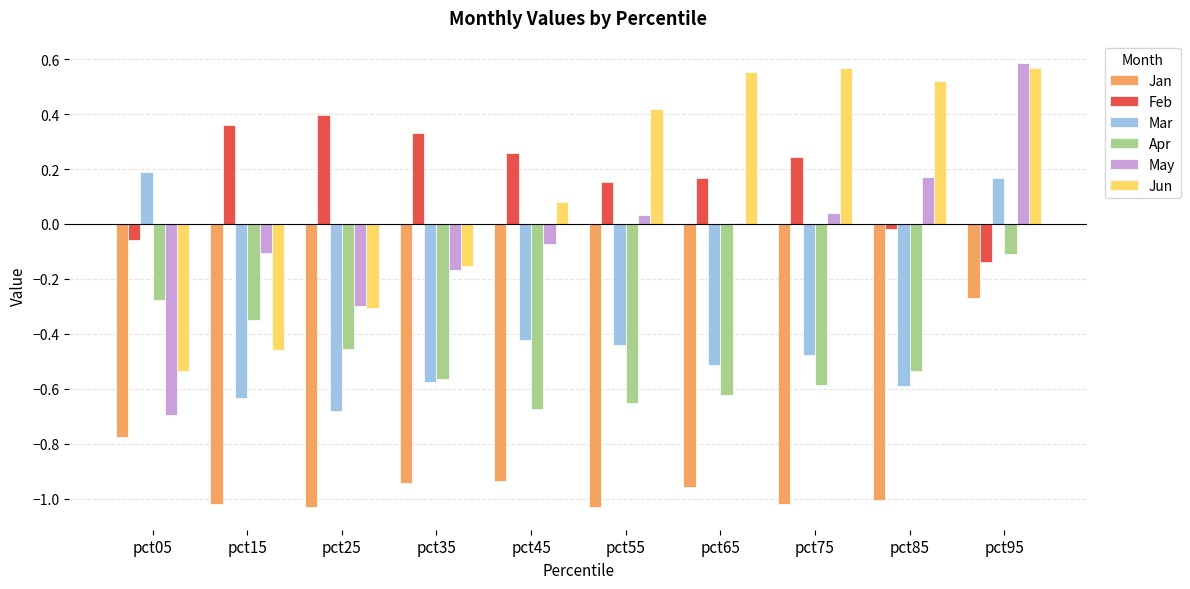

What is the total value across all series at pct75?

-1.2